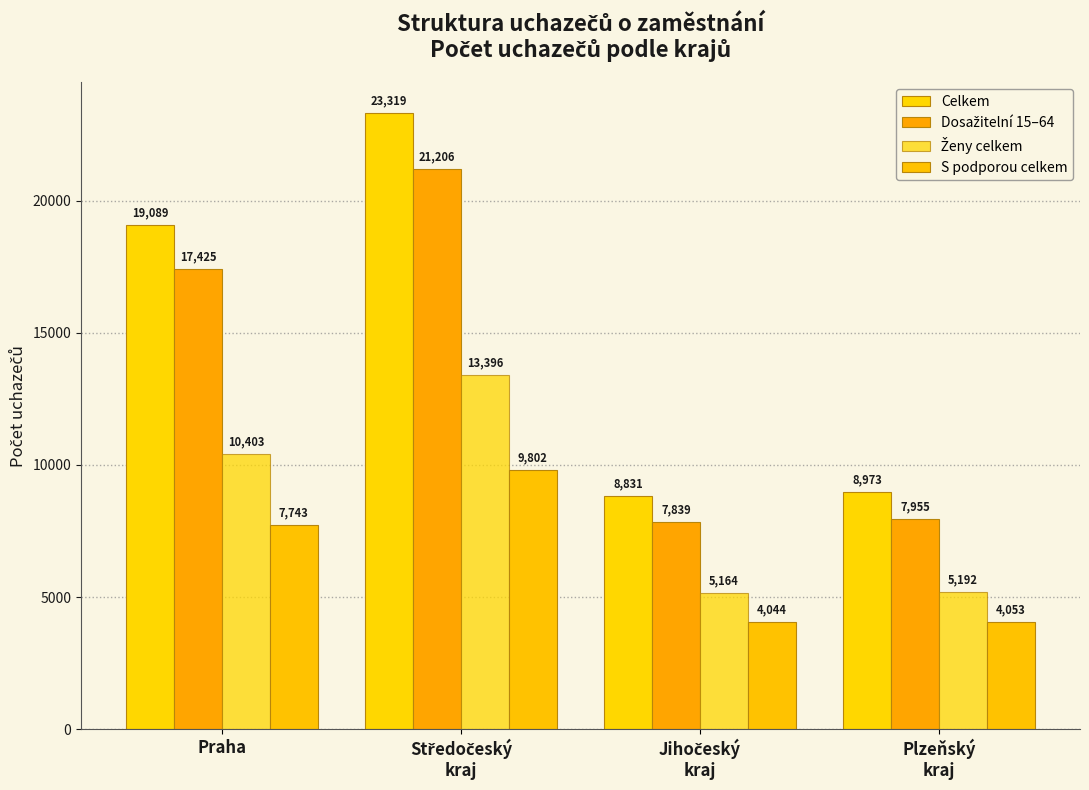

Reading left to right, extract all data points from this chart.

Celkem: 19089	23319	8831	8973
Dosažitelní 15–64: 17425	21206	7839	7955
Ženy celkem: 10403	13396	5164	5192
S podporou celkem: 7743	9802	4044	4053